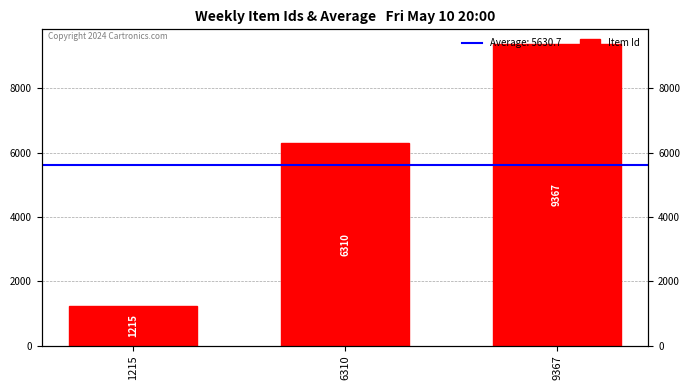

What is the difference between the values at 1215 and 6310?

5095